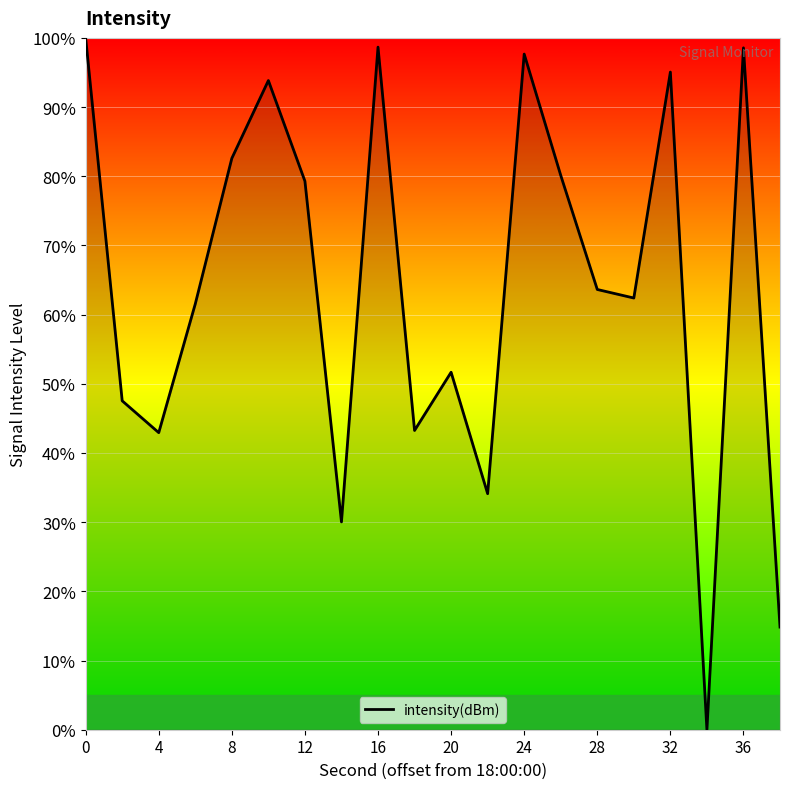

What is the change in value from 4 to 36?

+55.6